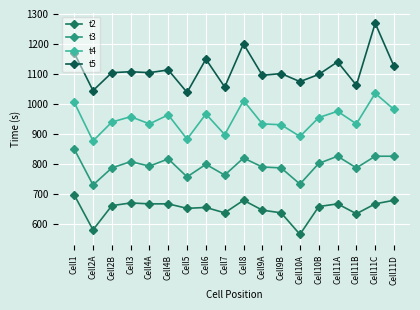

Does the chart display data point markers on the line(s)?

Yes